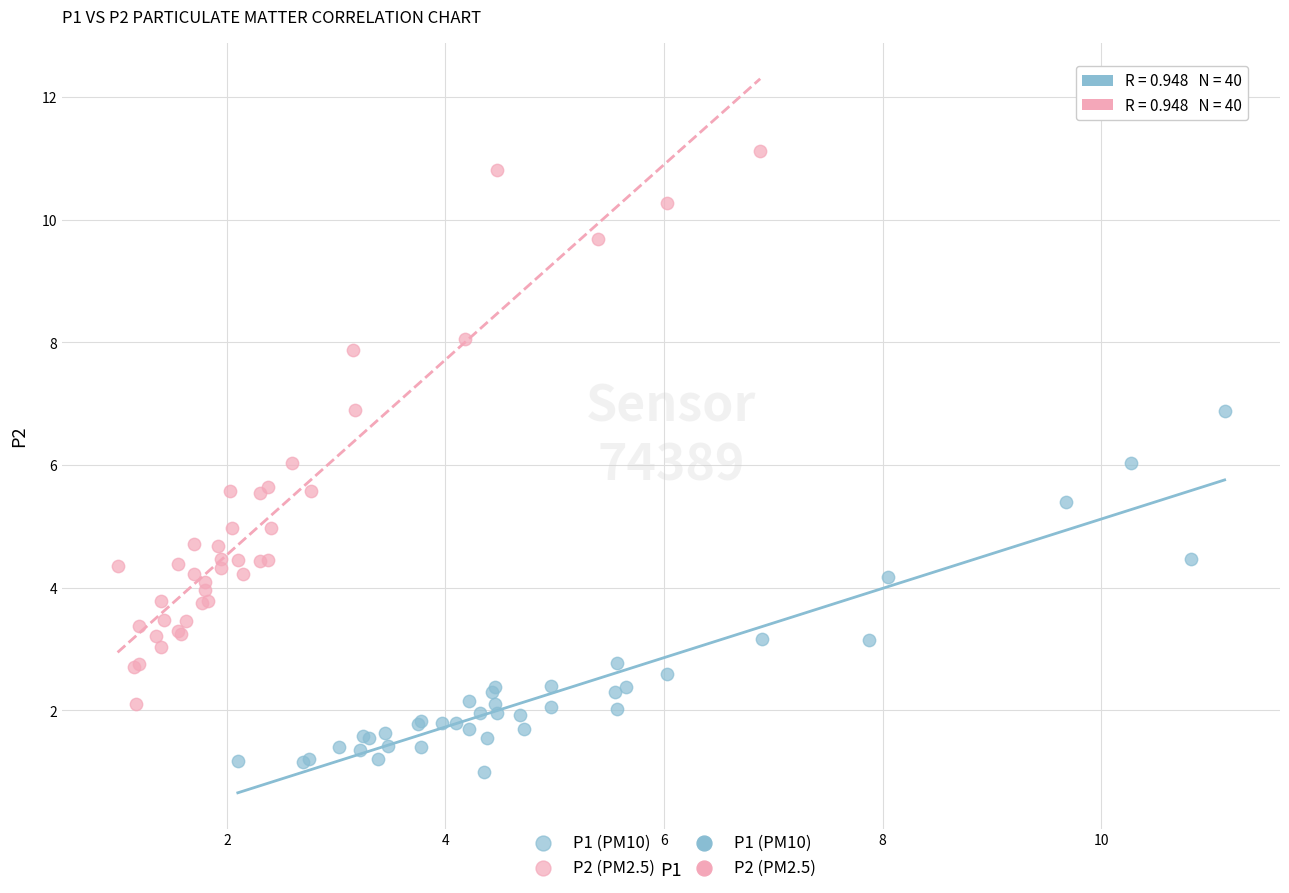

Which series reaches the minimum Y coordinate?

P1 (PM10)